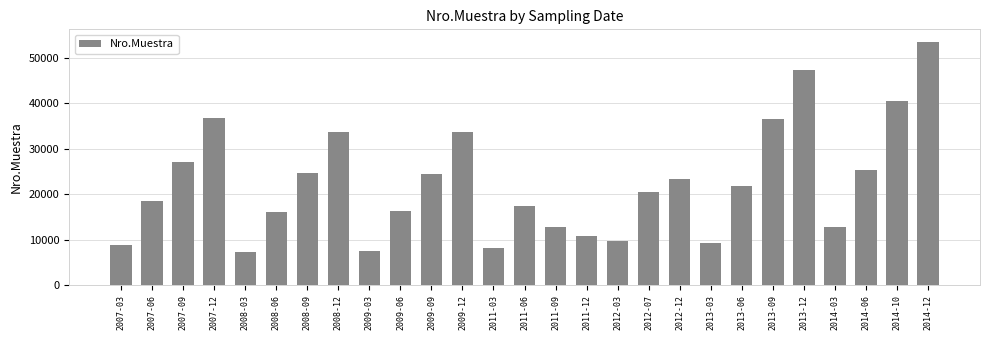

What is the sum of the values at 2007-06 and 2013-06?

40469